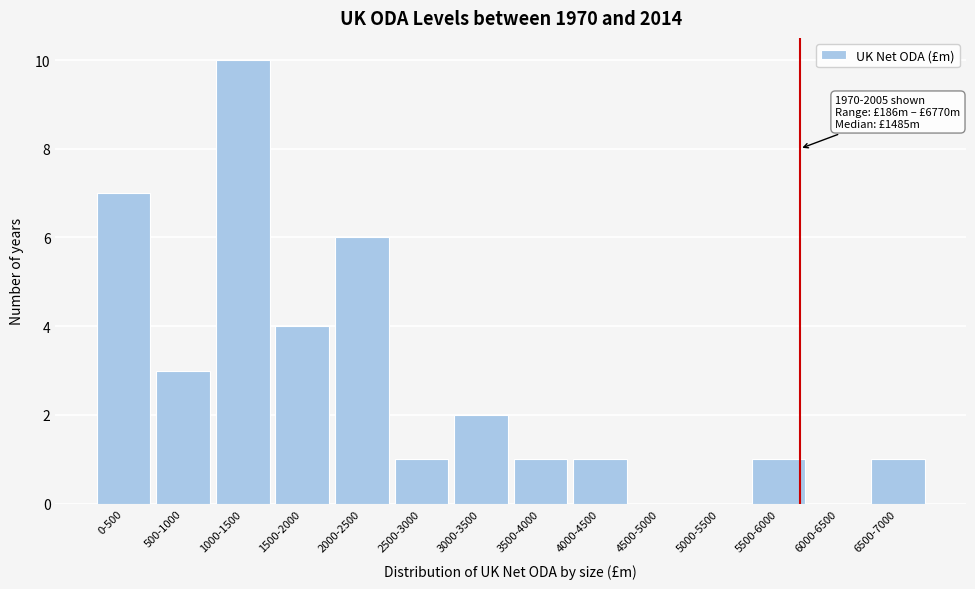

Reading left to right, extract all data points from this chart.

0-500=7	500-1000=3	1000-1500=10	1500-2000=4	2000-2500=6	2500-3000=1	3000-3500=2	3500-4000=1	4000-4500=1	4500-5000=0	5000-5500=0	5500-6000=1	6000-6500=0	6500-7000=1